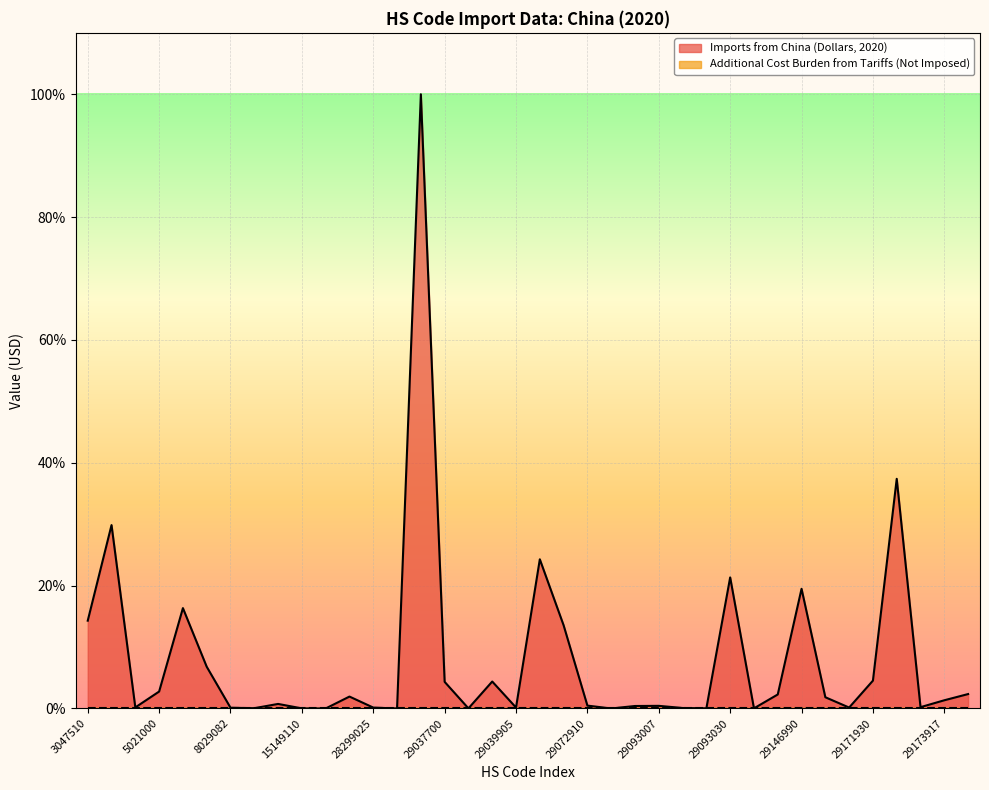

What is the greatest value displayed?

100.0